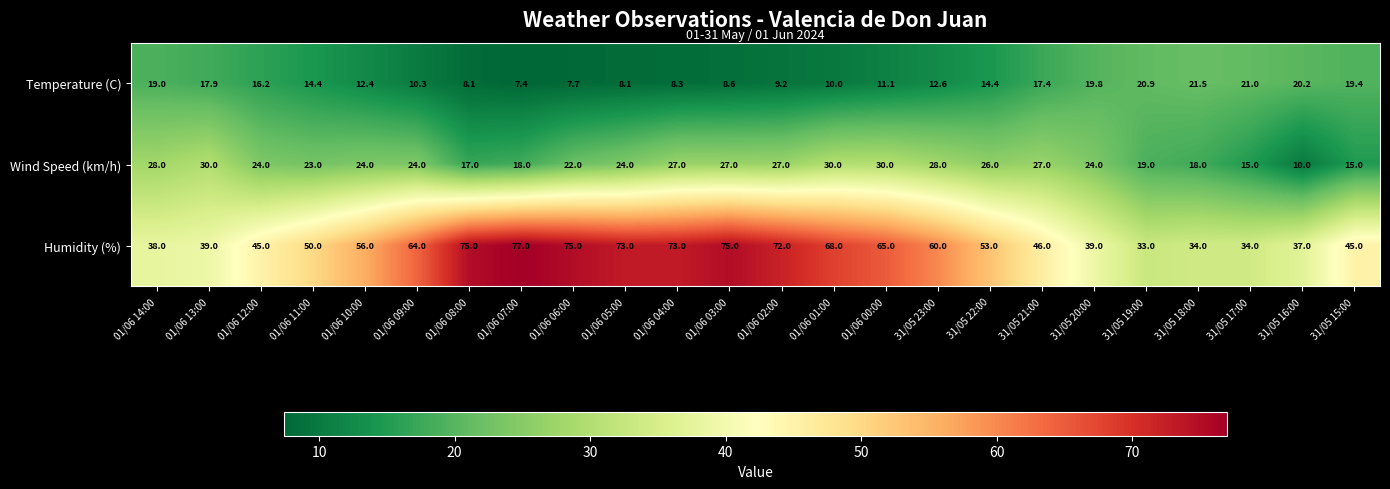

What is the sum of all Humidity (%) values?

1326.0